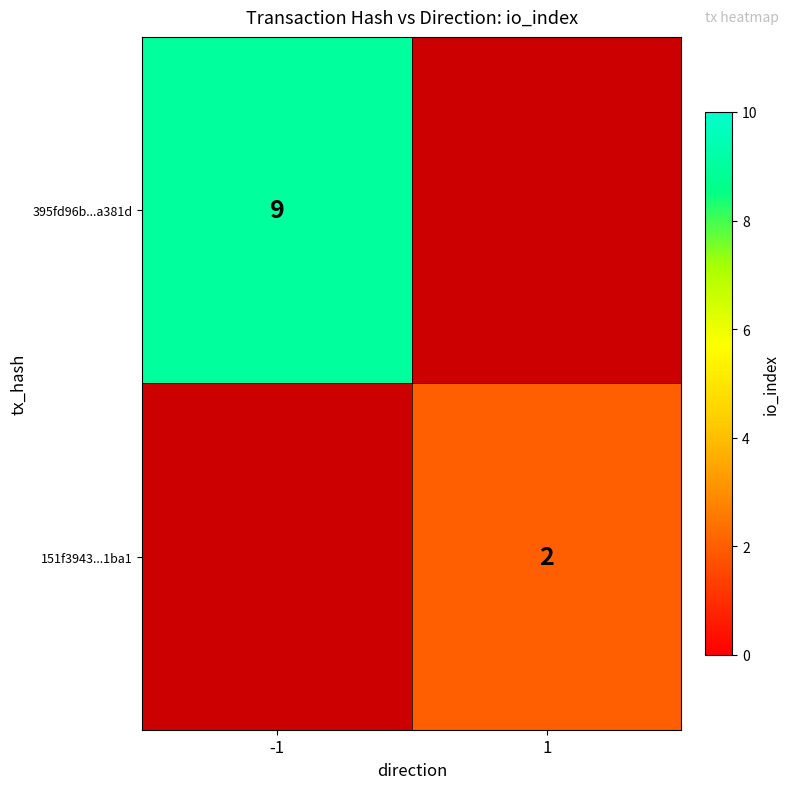

The value of 151f3943...1ba1 at 1 is 3. True or false?

False